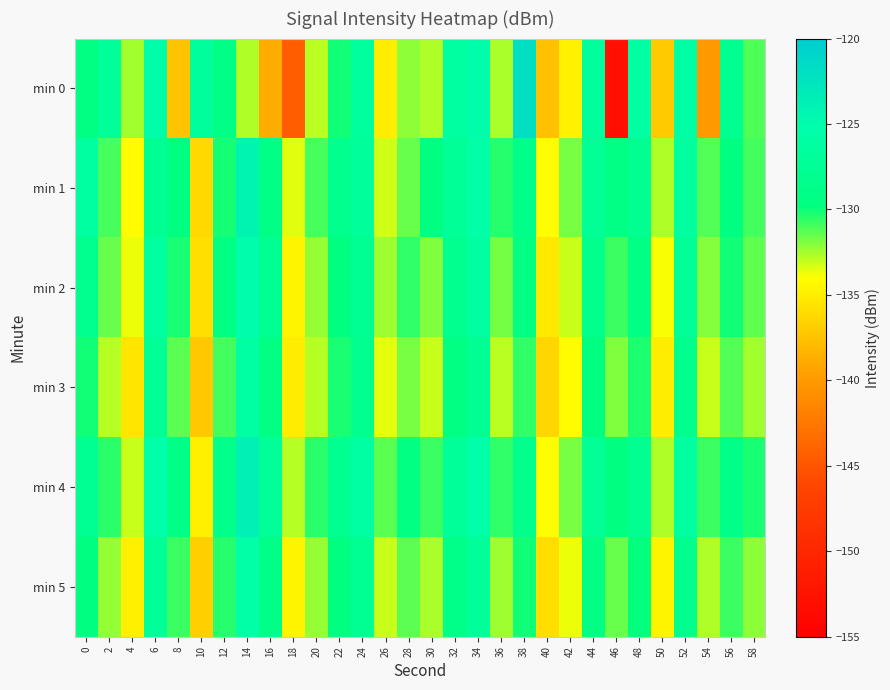

Reading left to right, what are all the values shown in this chart?

min 0: 0=-129.5	2=-127.1	4=-132.5	6=-125.2	8=-137.5	10=-126.7	12=-129.2	14=-132.7	16=-138.9	18=-144.4	20=-132.9	22=-130.1	24=-126.7	26=-135.0	28=-132.1	30=-132.7	32=-126.2	34=-125.2	36=-132.6	38=-122.0	40=-137.6	42=-134.8	44=-126.7	46=-152.8	48=-126.1	50=-137.0	52=-125.8	54=-140.0	56=-127.9	58=-131.1
min 1: 0=-126.3	2=-131.0	4=-134.2	6=-127.8	8=-129.6	10=-136.2	12=-130.1	14=-124.2	16=-129.0	18=-133.5	20=-131.0	22=-128.5	24=-126.9	26=-133.2	28=-131.5	30=-129.8	32=-127.3	34=-125.6	36=-130.4	38=-128.7	40=-134.1	42=-131.8	44=-127.5	46=-129.3	48=-128.0	50=-132.7	52=-126.5	54=-131.2	56=-129.6	58=-130.9
min 2: 0=-128.3	2=-131.5	4=-133.7	6=-126.4	8=-130.2	10=-135.8	12=-129.4	14=-125.1	16=-127.9	18=-134.6	20=-132.3	22=-129.7	24=-127.8	26=-132.4	28=-130.6	30=-131.9	32=-128.1	34=-126.3	36=-131.7	38=-129.5	40=-135.3	42=-133.1	44=-128.6	46=-130.8	48=-129.2	50=-133.9	52=-127.4	54=-132.0	56=-130.1	58=-131.4
min 3: 0=-130.1	2=-132.8	4=-135.4	6=-127.6	8=-131.3	10=-137.2	12=-130.9	14=-126.0	16=-129.5	18=-135.1	20=-132.8	22=-130.2	24=-128.3	26=-133.6	28=-131.8	30=-133.1	32=-129.4	34=-127.7	36=-132.9	38=-130.6	40=-136.4	42=-134.2	44=-129.7	46=-131.9	48=-130.3	50=-135.0	52=-128.5	54=-133.1	56=-131.2	58=-132.5
min 4: 0=-127.8	2=-130.5	4=-133.1	6=-125.3	8=-129.0	10=-134.9	12=-128.6	14=-123.7	16=-127.2	18=-132.8	20=-130.5	22=-127.9	24=-126.0	26=-131.3	28=-129.5	30=-130.8	32=-127.1	34=-125.4	36=-130.6	38=-128.3	40=-134.0	42=-131.8	44=-127.4	46=-129.6	48=-128.0	50=-132.7	52=-126.2	54=-130.8	56=-128.9	58=-130.2
min 5: 0=-129.6	2=-132.3	4=-134.9	6=-127.1	8=-130.8	10=-136.7	12=-130.4	14=-125.5	16=-129.0	18=-134.6	20=-132.3	22=-129.7	24=-127.8	26=-133.1	28=-131.3	30=-132.6	32=-128.9	34=-127.2	36=-132.4	38=-130.1	40=-135.9	42=-133.7	44=-129.3	46=-131.5	48=-129.9	50=-134.6	52=-128.1	54=-132.7	56=-130.8	58=-132.1